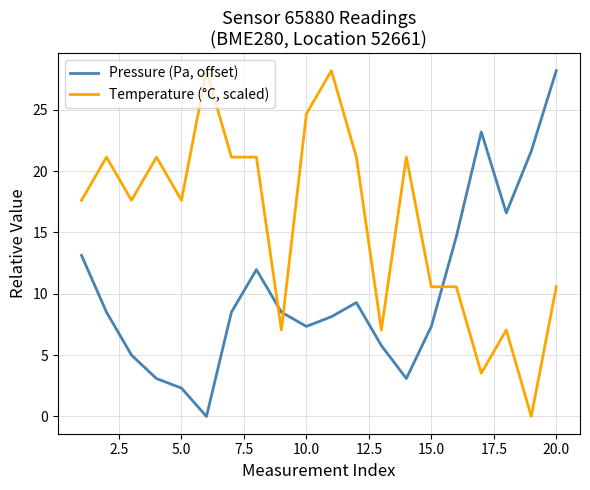

How many categories are shown in the chart?

20